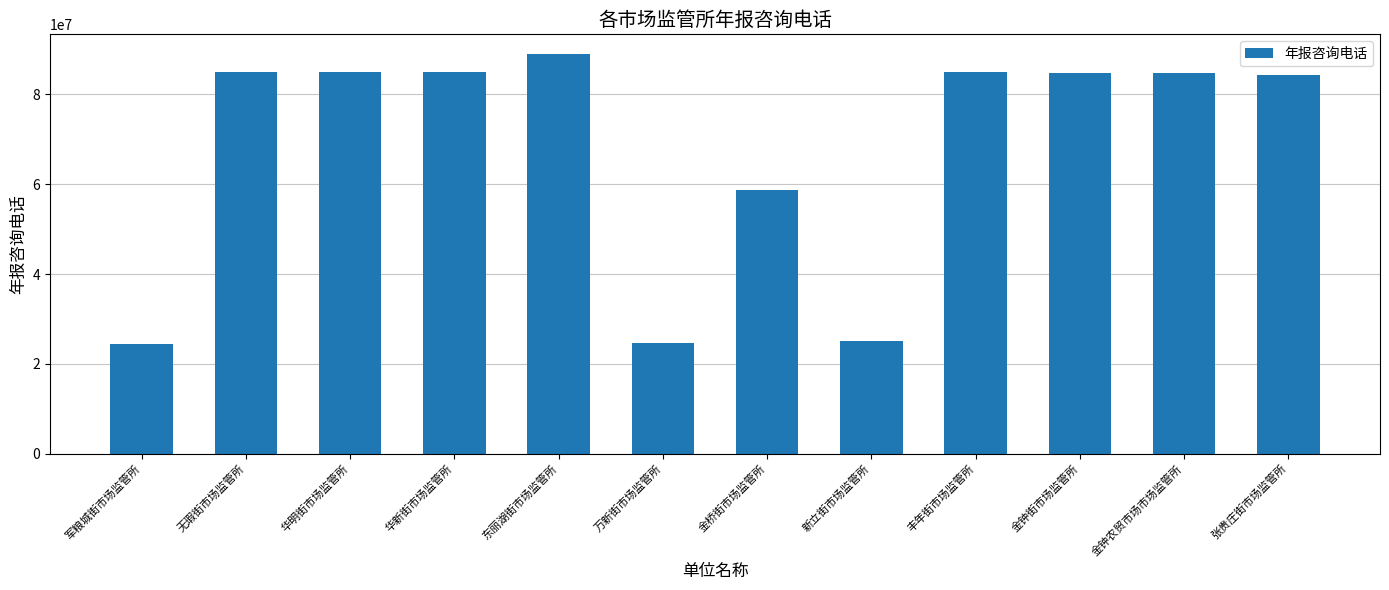

What is the sum of the values at 张贵庄街市场监管所 and 军粮城街市场监管所?

108752592